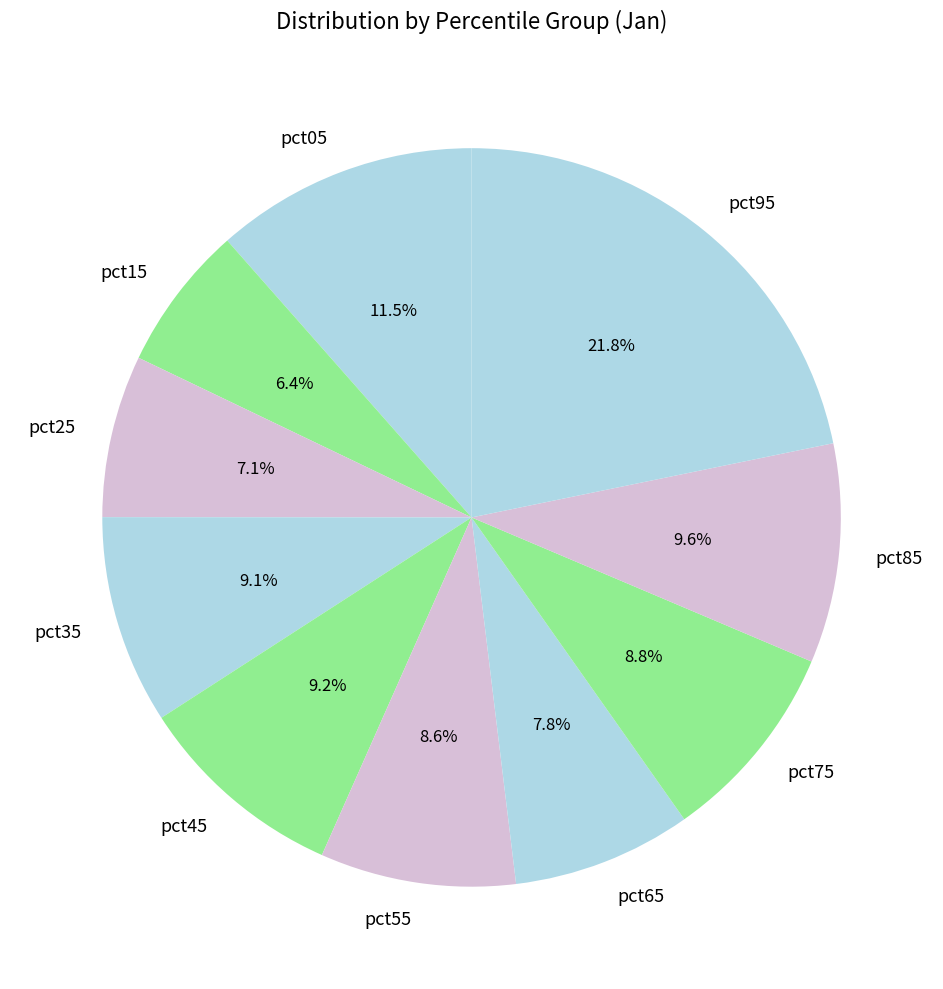

To the nearest percent, what percentage of the pie is pct55?

9%